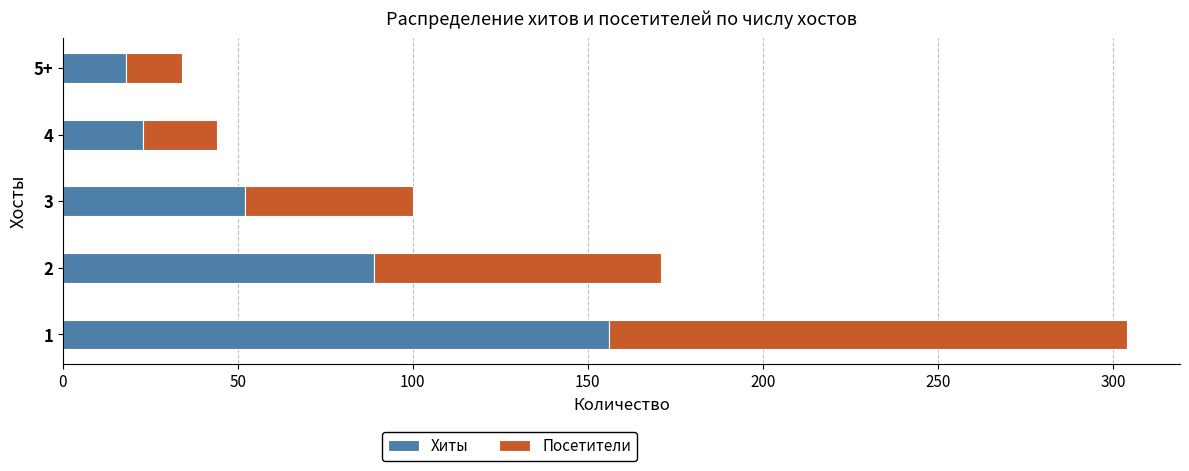

What is the sum of the Хиты values at 3 and 4?

75